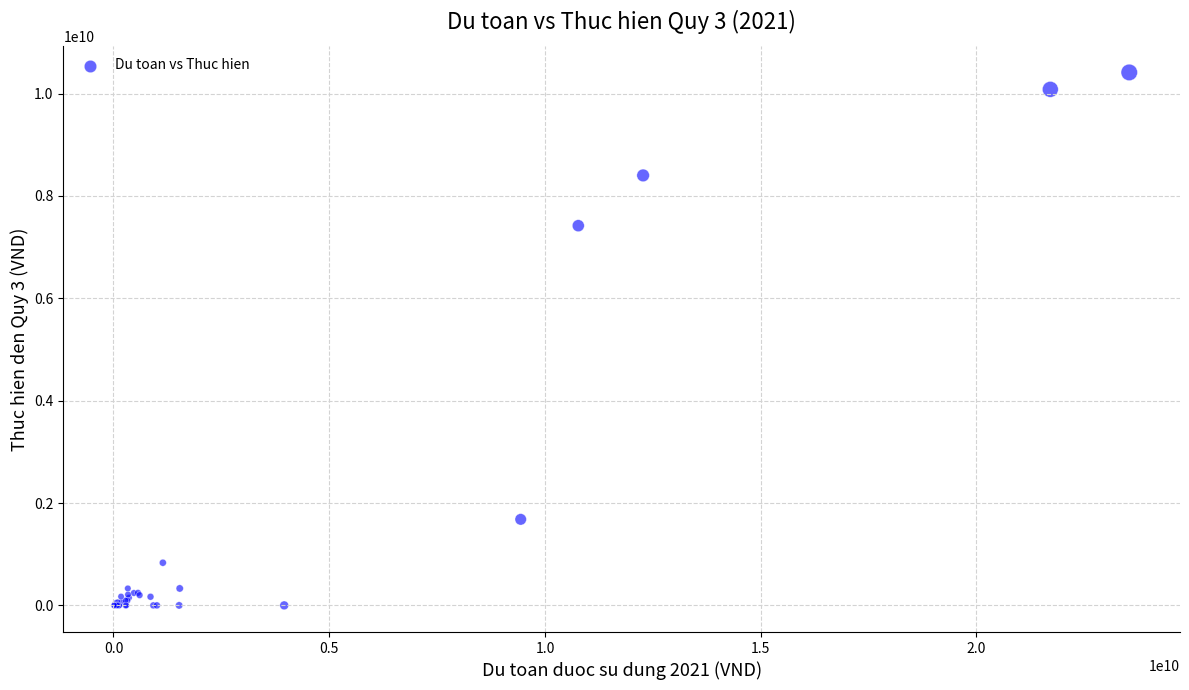

What Y value in the scatter plot is closest to 5206718158?

7418651095